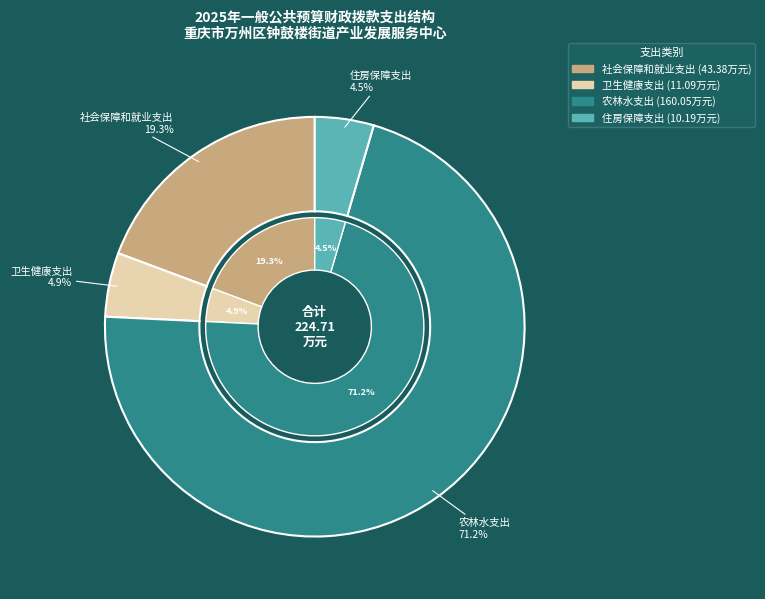

What is the ratio of the value at 社会保障和就业支出 to the value at 卫生健康支出?

3.9